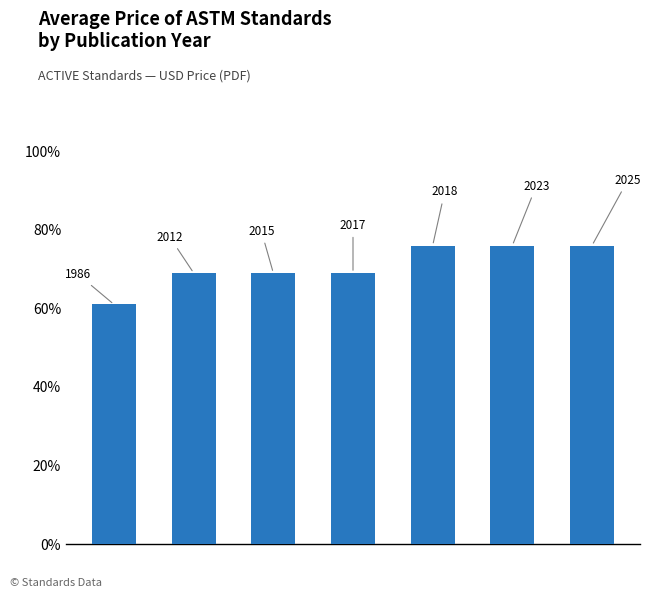

What is the difference between the second highest and minimum values?

15